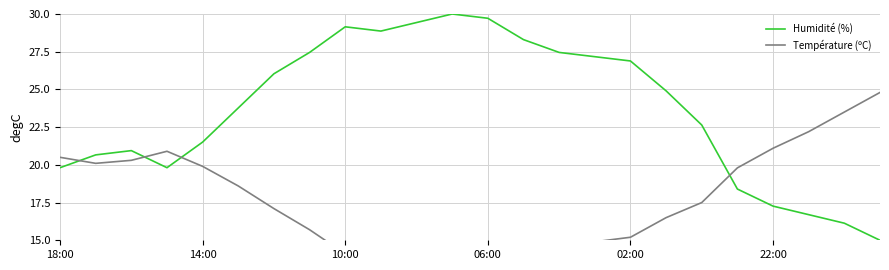

True or false: Humidité (%) has a value of 30.6 at 22:00.

False